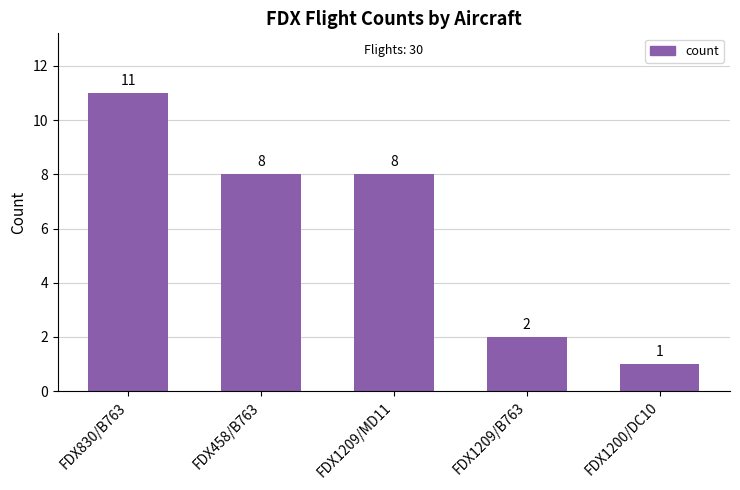

How many categories are shown in the chart?

5